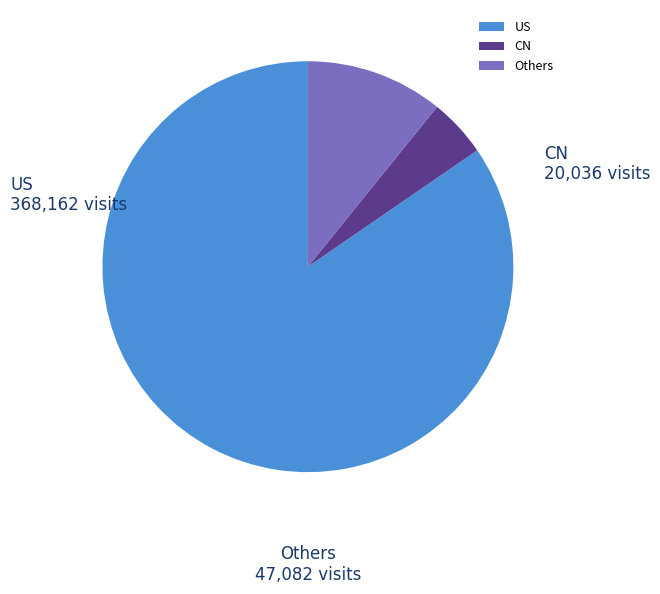

Do CN and US together represent more than half of the pie?

Yes